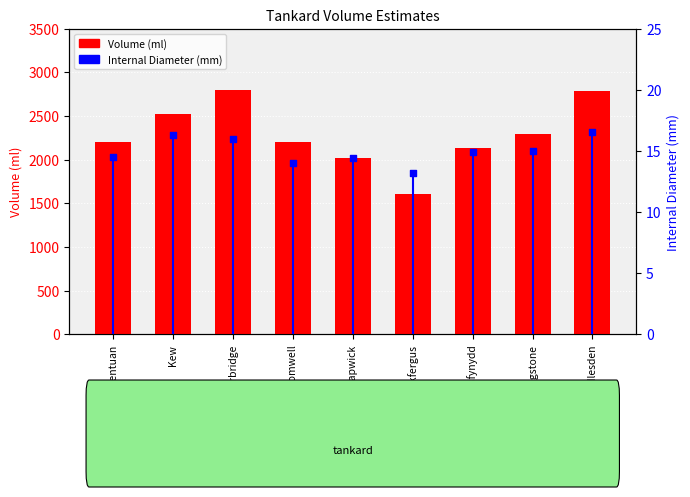

Which series contains the highest Y value?

Volume (ml)